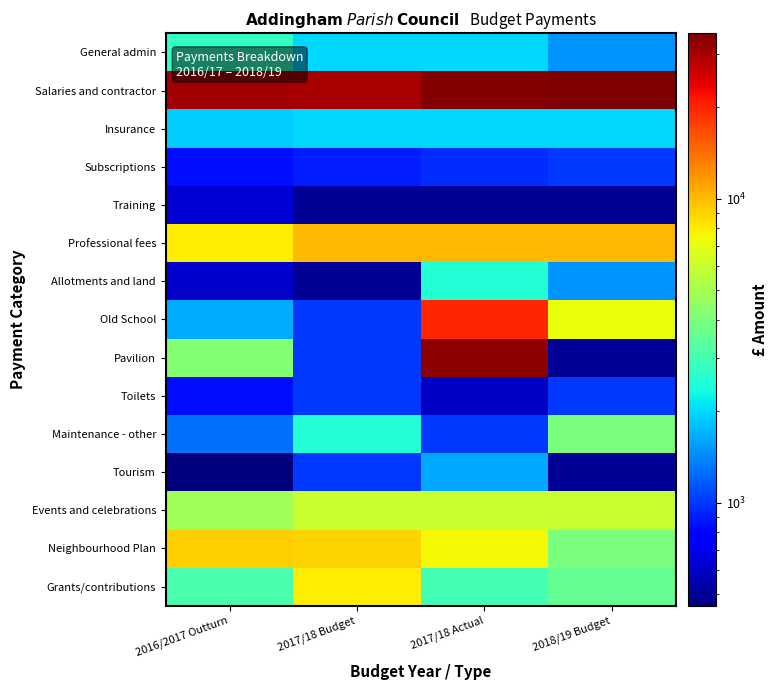

What is the total value across all series at 2016/2017 Outturn?

70415.5